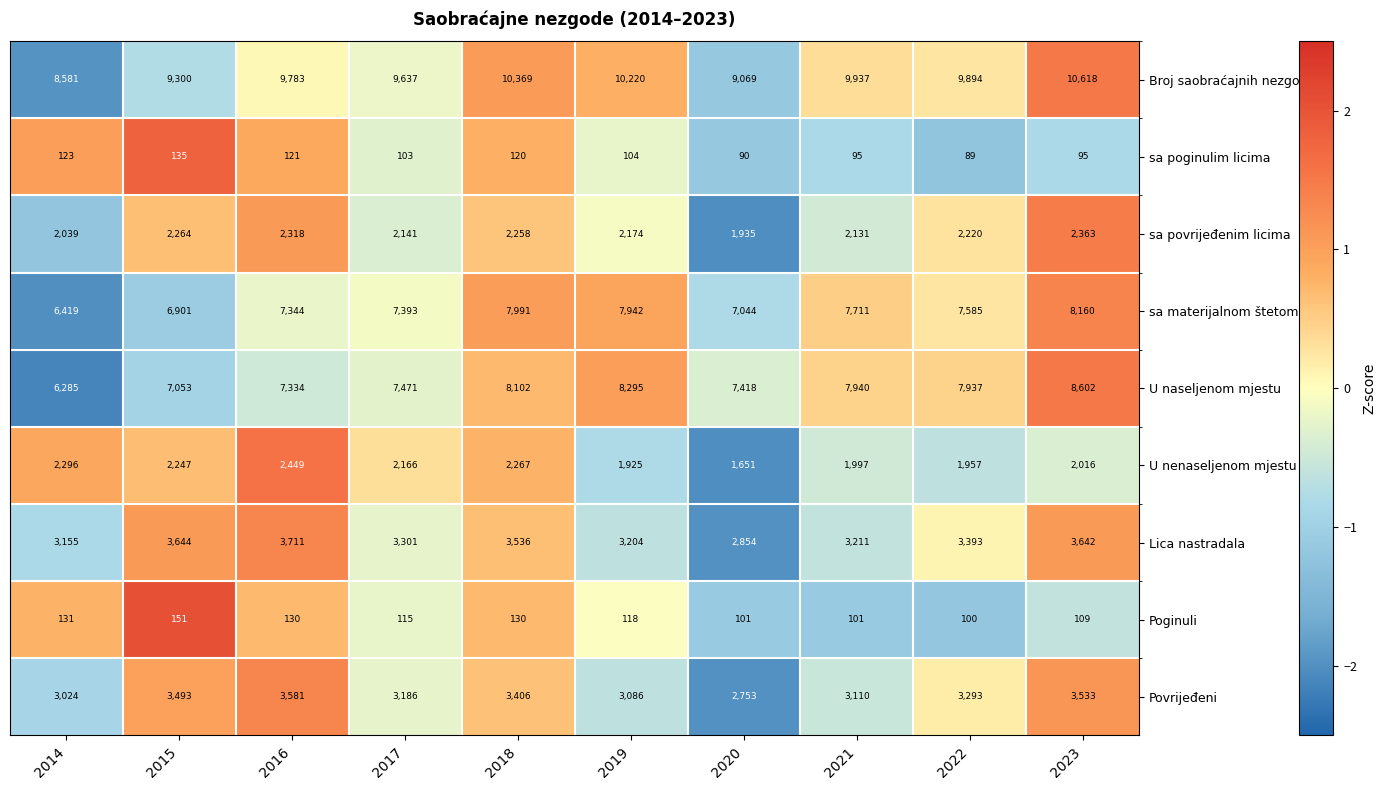

How many categories are shown in the chart?

10